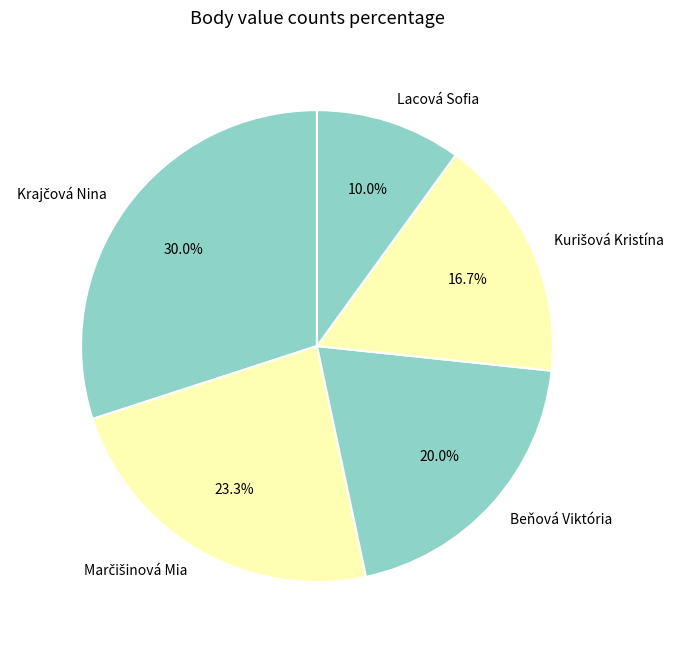

What percentage is NOT represented by Beňová Viktória?

80.0%